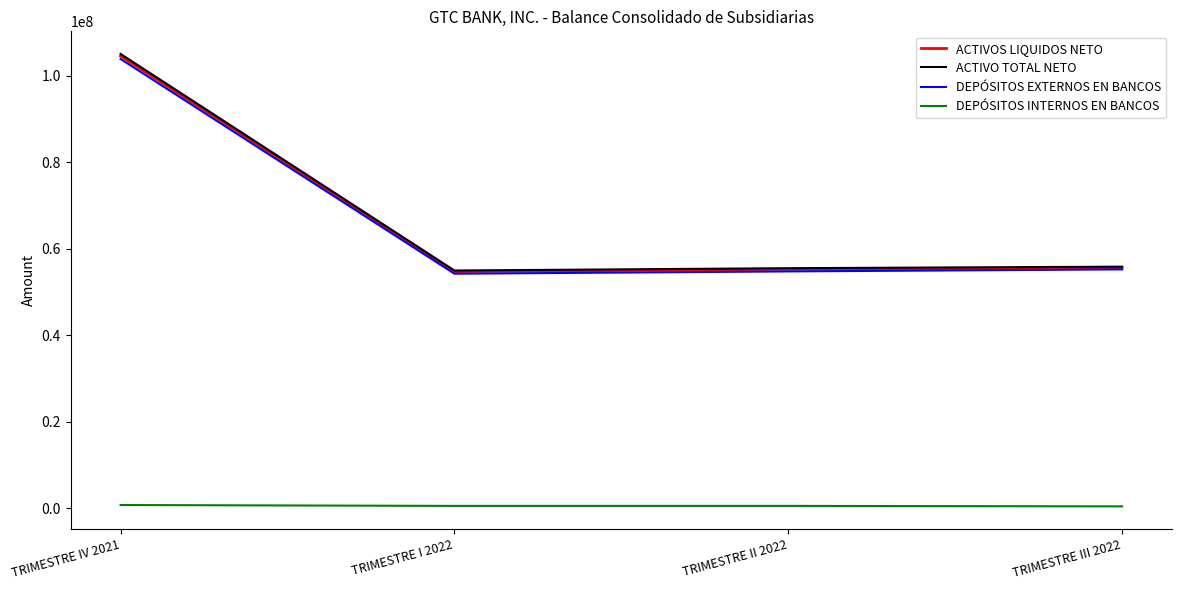

What is the difference between the ACTIVO TOTAL NETO values at TRIMESTRE I 2022 and TRIMESTRE II 2022?

535291.6